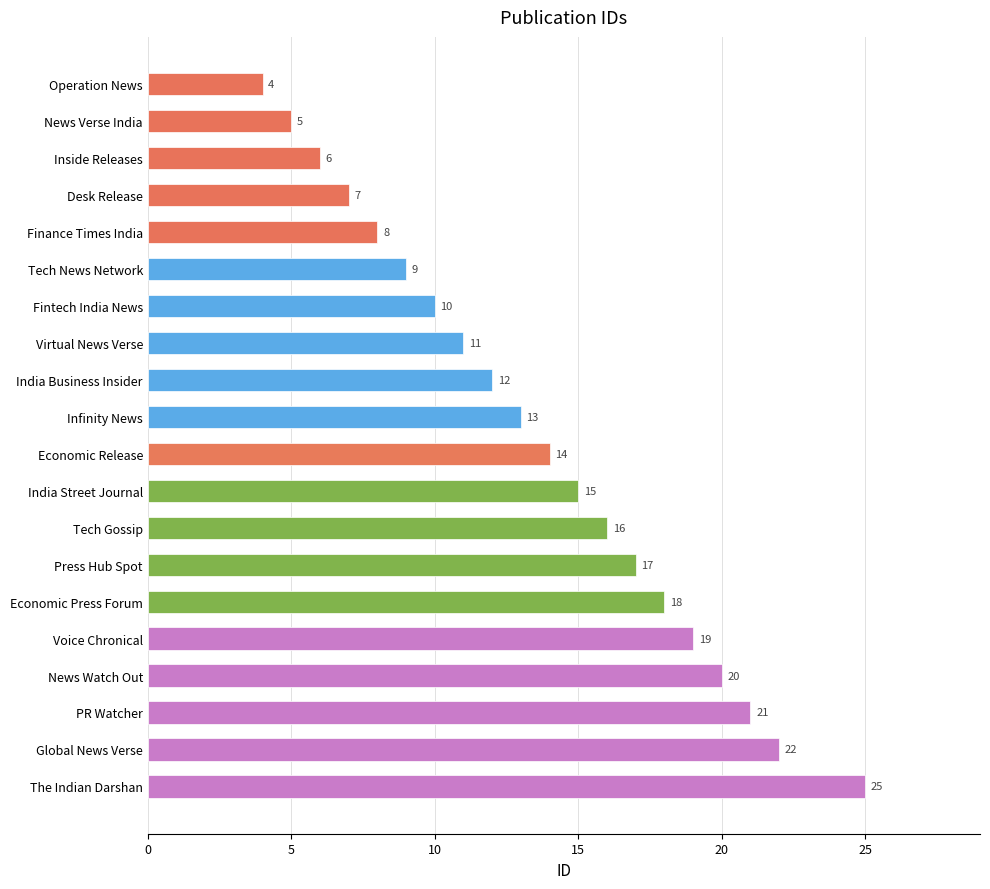

Where is the data nearest to the value 14?

Economic Release